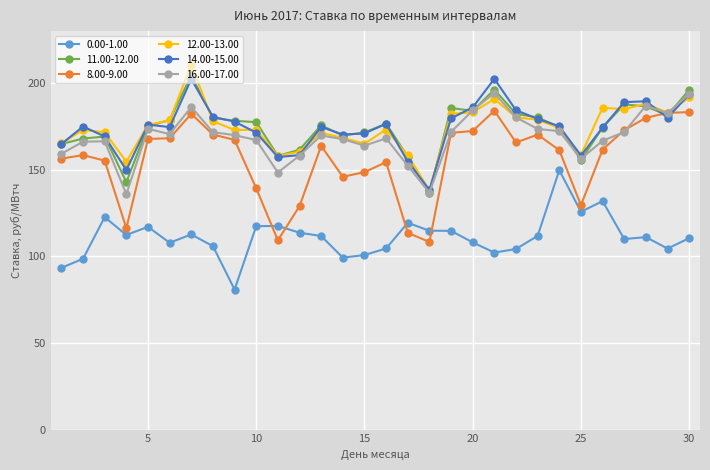

Which series has the largest range (max minus min)?

8.00-9.00